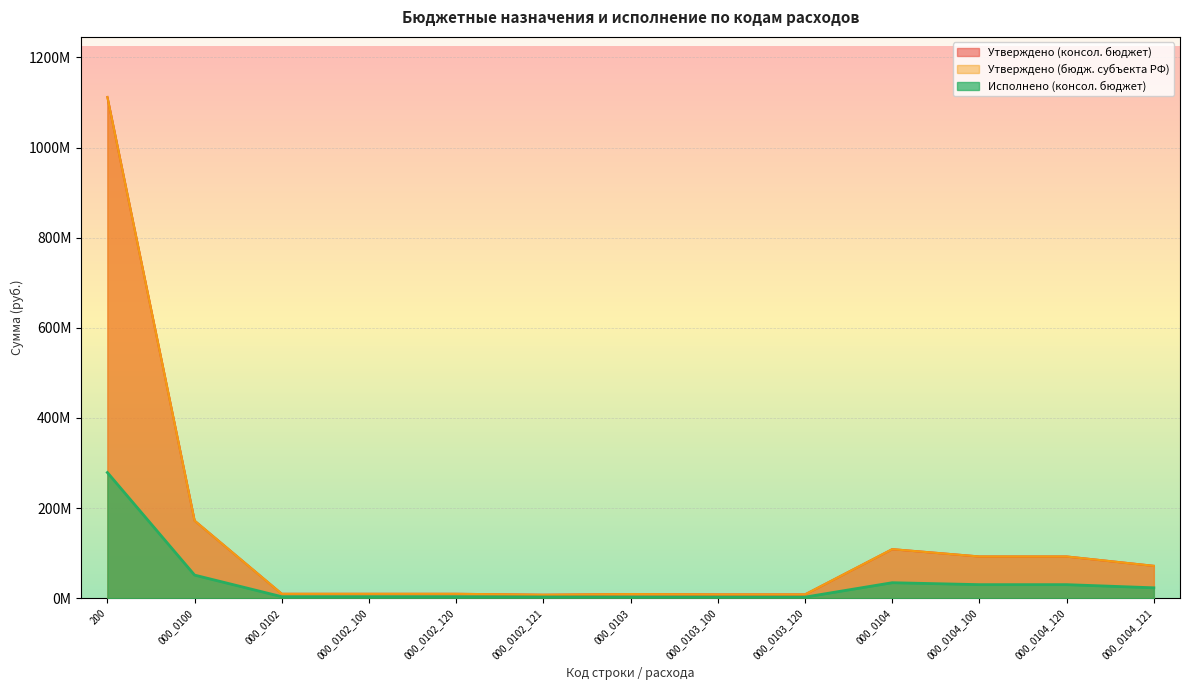

True or false: Исполнено (консол. бюджет) and Утверждено (консол. бюджет) cross at least once.

False